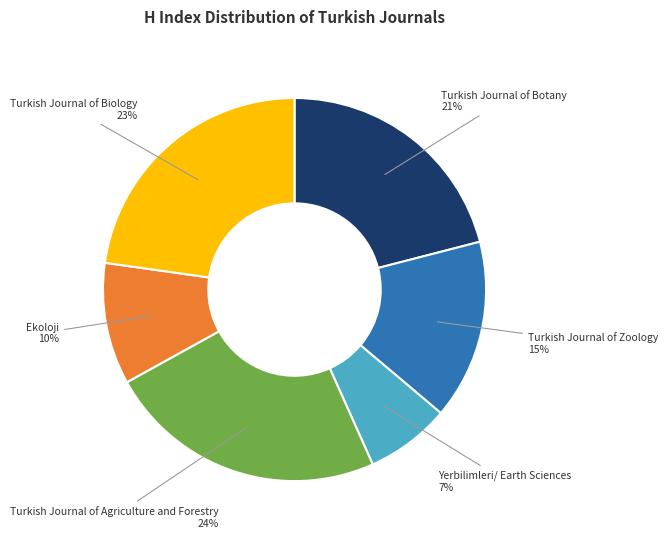

Between Turkish Journal of Zoology 15% and Turkish Journal of Botany 21%, which is larger?

Turkish Journal of Botany 21%